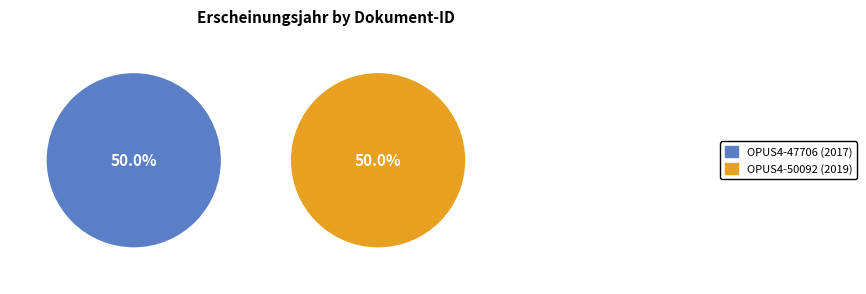

To the nearest percent, what is the combined percentage of OPUS4-47706 and OPUS4-50092?

100%